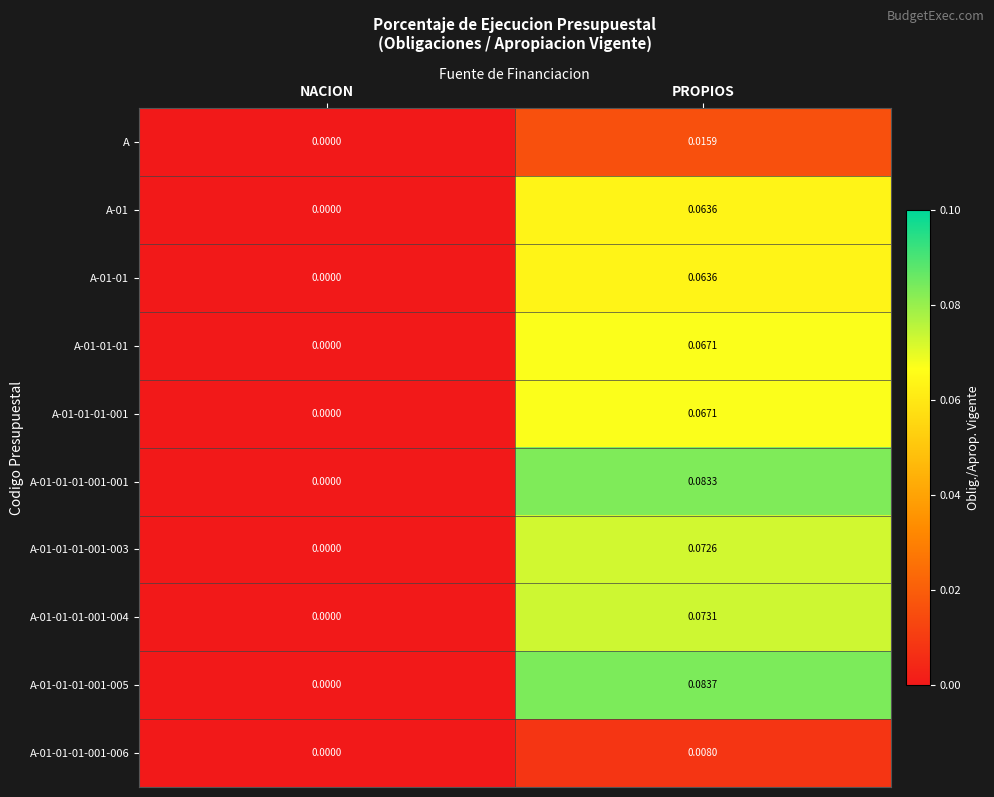

Where is A-01 nearest to the value 0?

NACION